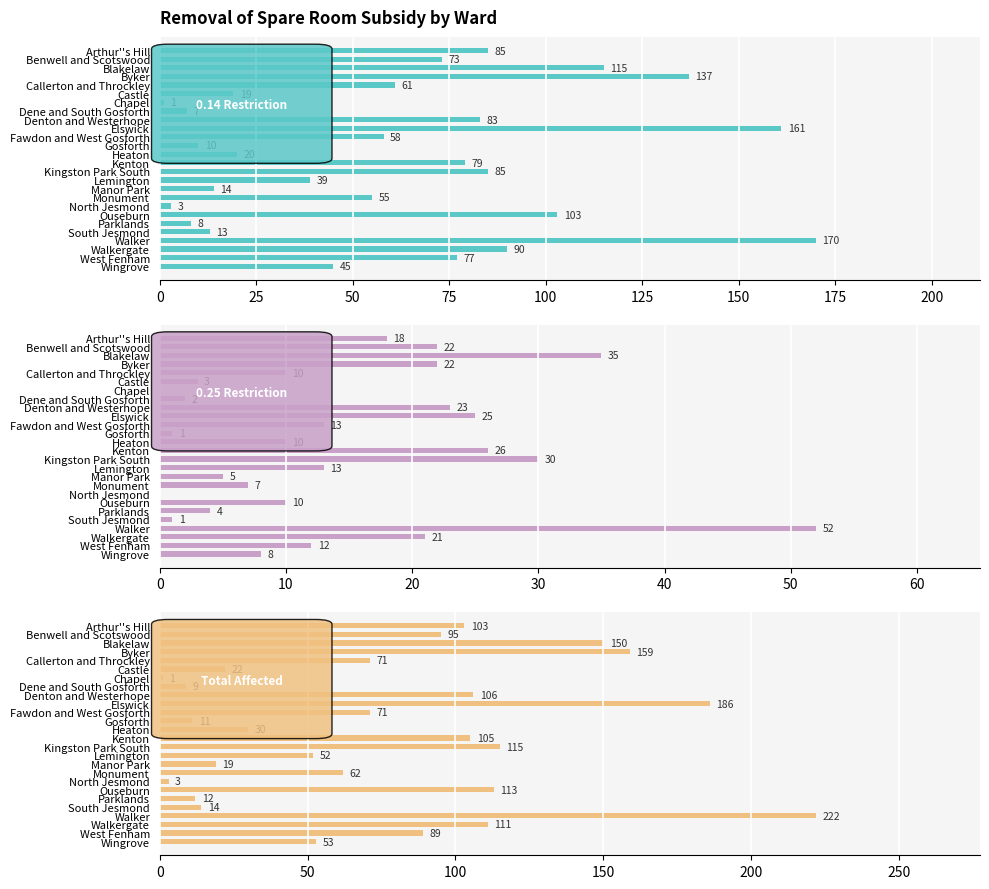

What is the greatest value displayed?

222